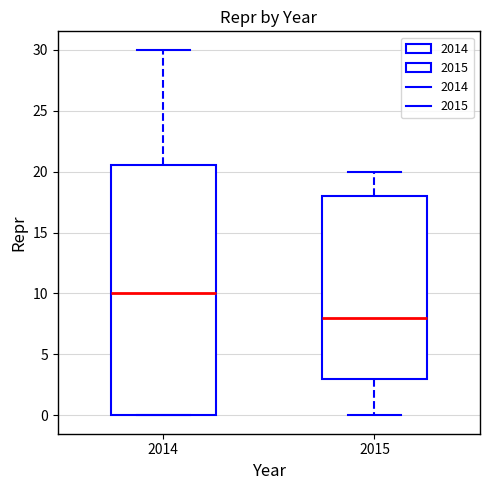

Reading left to right, read every box against the y-axis: the position of its median line, the range the box covers, and the ends of its whiskers. The values are not printed on the chart, so give them approximately, as read against the axis.

2014: median 10.0, box 0.0 to 20.5, whiskers 0.0 to 30.0
2015: median 8.0, box 3.0 to 18.0, whiskers 0.0 to 20.0